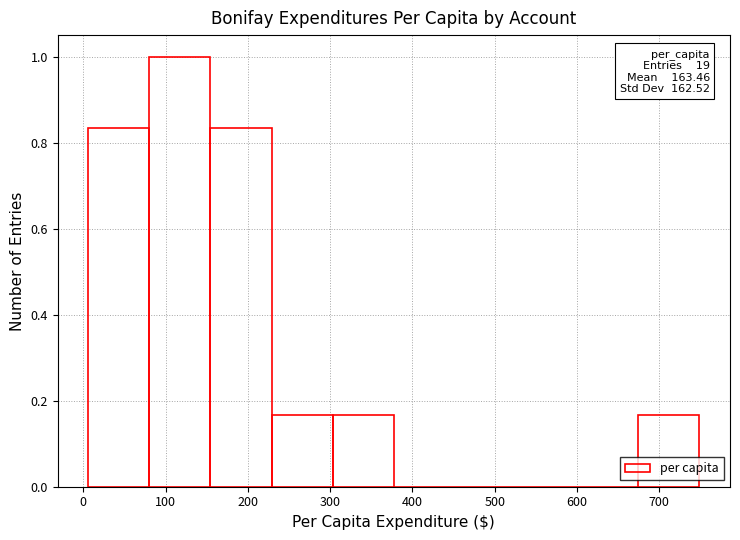

Which range on the x-axis has the tallest bar?

80 to 150